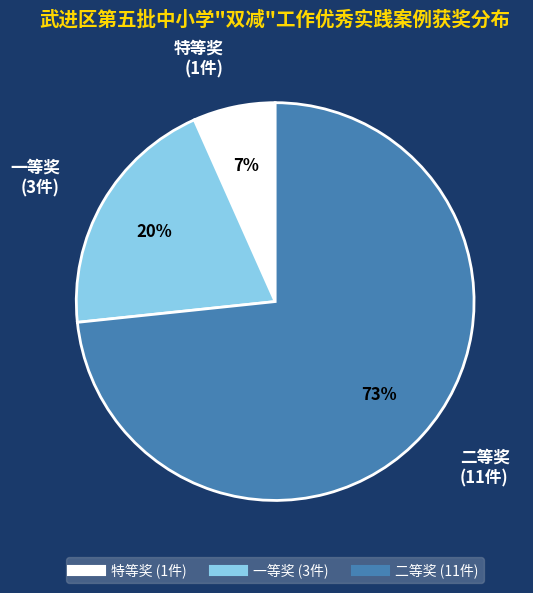

Do 特等奖 and 一等奖 together represent more than half of the pie?

No